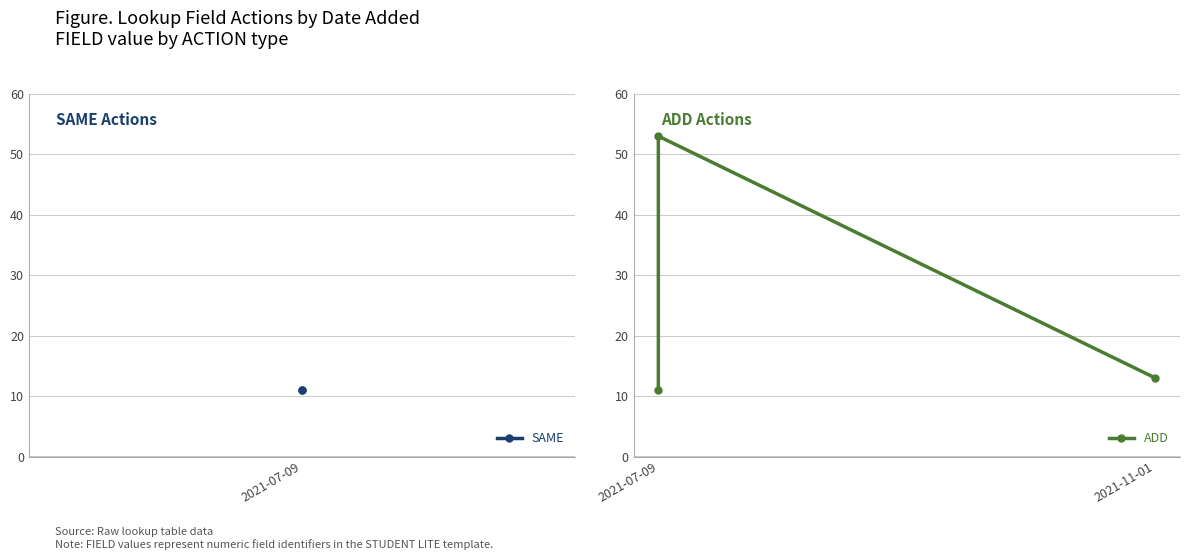

What is the smallest value displayed?

11